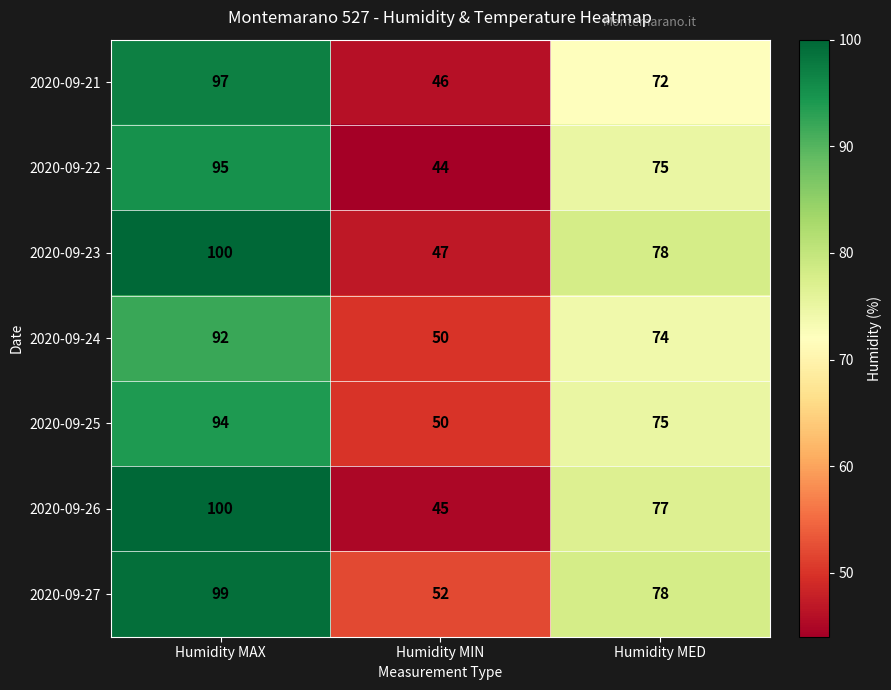

True or false: 2020-09-22 has a value of 21 at Humidity MIN.

False